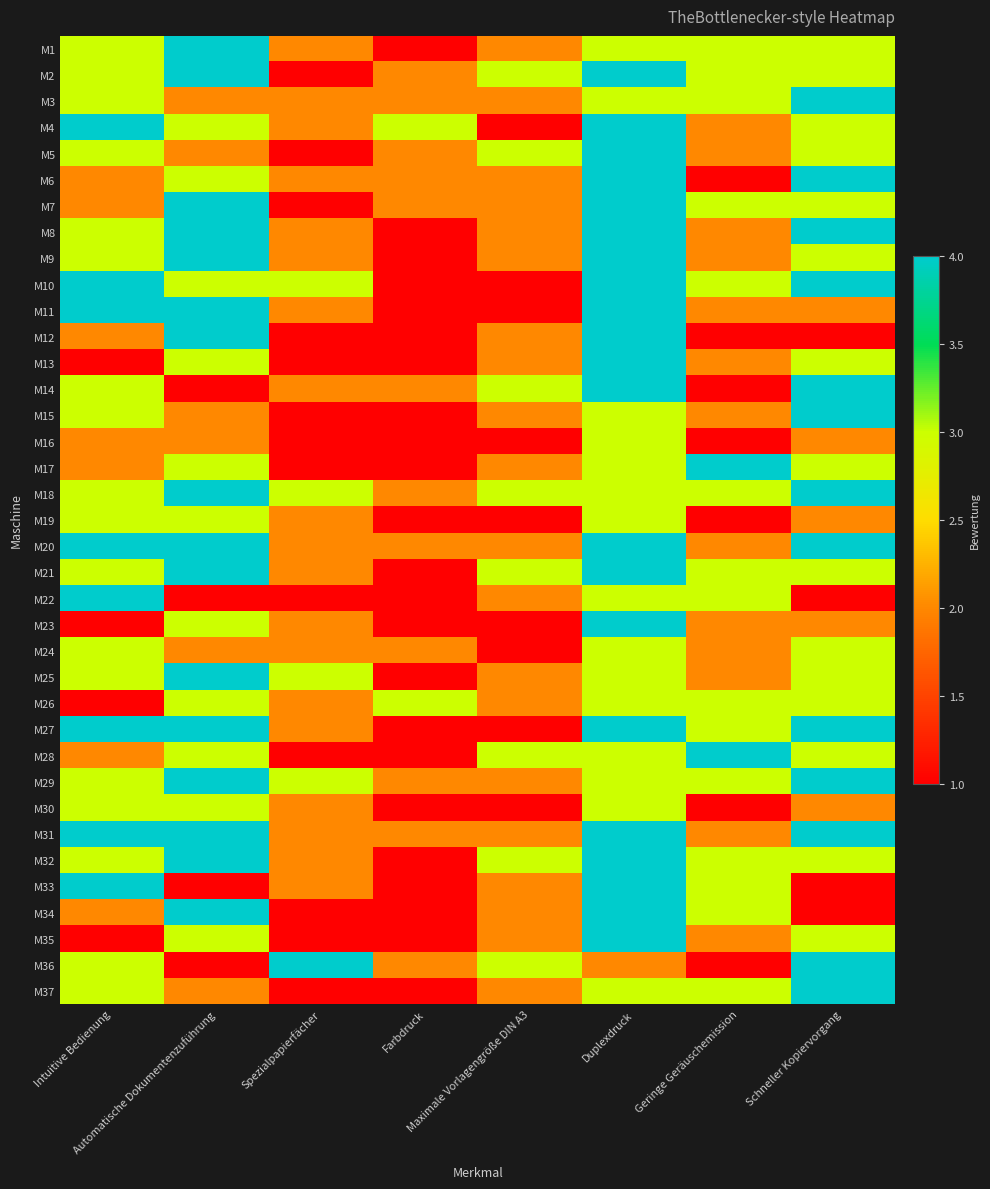

Reading right to left, what are all the values shown in this chart?

M1: Schneller Kopiervorgang=3	Geringe Geräuschemission=3	Duplexdruck=3	Maximale Vorlagengröße DIN A3=2	Farbdruck=1	Spezialpapierfächer=2	Automatische Dokumentenzuführung=4	Intuitive Bedienung=3
M2: Schneller Kopiervorgang=3	Geringe Geräuschemission=3	Duplexdruck=4	Maximale Vorlagengröße DIN A3=3	Farbdruck=2	Spezialpapierfächer=1	Automatische Dokumentenzuführung=4	Intuitive Bedienung=3
M3: Schneller Kopiervorgang=4	Geringe Geräuschemission=3	Duplexdruck=3	Maximale Vorlagengröße DIN A3=2	Farbdruck=2	Spezialpapierfächer=2	Automatische Dokumentenzuführung=2	Intuitive Bedienung=3
M4: Schneller Kopiervorgang=3	Geringe Geräuschemission=2	Duplexdruck=4	Maximale Vorlagengröße DIN A3=1	Farbdruck=3	Spezialpapierfächer=2	Automatische Dokumentenzuführung=3	Intuitive Bedienung=4
M5: Schneller Kopiervorgang=3	Geringe Geräuschemission=2	Duplexdruck=4	Maximale Vorlagengröße DIN A3=3	Farbdruck=2	Spezialpapierfächer=1	Automatische Dokumentenzuführung=2	Intuitive Bedienung=3
M6: Schneller Kopiervorgang=4	Geringe Geräuschemission=1	Duplexdruck=4	Maximale Vorlagengröße DIN A3=2	Farbdruck=2	Spezialpapierfächer=2	Automatische Dokumentenzuführung=3	Intuitive Bedienung=2
M7: Schneller Kopiervorgang=3	Geringe Geräuschemission=3	Duplexdruck=4	Maximale Vorlagengröße DIN A3=2	Farbdruck=2	Spezialpapierfächer=1	Automatische Dokumentenzuführung=4	Intuitive Bedienung=2
M8: Schneller Kopiervorgang=4	Geringe Geräuschemission=2	Duplexdruck=4	Maximale Vorlagengröße DIN A3=2	Farbdruck=1	Spezialpapierfächer=2	Automatische Dokumentenzuführung=4	Intuitive Bedienung=3
M9: Schneller Kopiervorgang=3	Geringe Geräuschemission=2	Duplexdruck=4	Maximale Vorlagengröße DIN A3=2	Farbdruck=1	Spezialpapierfächer=2	Automatische Dokumentenzuführung=4	Intuitive Bedienung=3
M10: Schneller Kopiervorgang=4	Geringe Geräuschemission=3	Duplexdruck=4	Maximale Vorlagengröße DIN A3=1	Farbdruck=1	Spezialpapierfächer=3	Automatische Dokumentenzuführung=3	Intuitive Bedienung=4
M11: Schneller Kopiervorgang=2	Geringe Geräuschemission=2	Duplexdruck=4	Maximale Vorlagengröße DIN A3=1	Farbdruck=1	Spezialpapierfächer=2	Automatische Dokumentenzuführung=4	Intuitive Bedienung=4
M12: Schneller Kopiervorgang=1	Geringe Geräuschemission=1	Duplexdruck=4	Maximale Vorlagengröße DIN A3=2	Farbdruck=1	Spezialpapierfächer=1	Automatische Dokumentenzuführung=4	Intuitive Bedienung=2
M13: Schneller Kopiervorgang=3	Geringe Geräuschemission=2	Duplexdruck=4	Maximale Vorlagengröße DIN A3=2	Farbdruck=1	Spezialpapierfächer=1	Automatische Dokumentenzuführung=3	Intuitive Bedienung=1
M14: Schneller Kopiervorgang=4	Geringe Geräuschemission=1	Duplexdruck=4	Maximale Vorlagengröße DIN A3=3	Farbdruck=2	Spezialpapierfächer=2	Automatische Dokumentenzuführung=1	Intuitive Bedienung=3
M15: Schneller Kopiervorgang=4	Geringe Geräuschemission=2	Duplexdruck=3	Maximale Vorlagengröße DIN A3=2	Farbdruck=1	Spezialpapierfächer=1	Automatische Dokumentenzuführung=2	Intuitive Bedienung=3
M16: Schneller Kopiervorgang=2	Geringe Geräuschemission=1	Duplexdruck=3	Maximale Vorlagengröße DIN A3=1	Farbdruck=1	Spezialpapierfächer=1	Automatische Dokumentenzuführung=2	Intuitive Bedienung=2
M17: Schneller Kopiervorgang=3	Geringe Geräuschemission=4	Duplexdruck=3	Maximale Vorlagengröße DIN A3=2	Farbdruck=1	Spezialpapierfächer=1	Automatische Dokumentenzuführung=3	Intuitive Bedienung=2
M18: Schneller Kopiervorgang=4	Geringe Geräuschemission=3	Duplexdruck=3	Maximale Vorlagengröße DIN A3=3	Farbdruck=2	Spezialpapierfächer=3	Automatische Dokumentenzuführung=4	Intuitive Bedienung=3
M19: Schneller Kopiervorgang=2	Geringe Geräuschemission=1	Duplexdruck=3	Maximale Vorlagengröße DIN A3=1	Farbdruck=1	Spezialpapierfächer=2	Automatische Dokumentenzuführung=3	Intuitive Bedienung=3
M20: Schneller Kopiervorgang=4	Geringe Geräuschemission=2	Duplexdruck=4	Maximale Vorlagengröße DIN A3=2	Farbdruck=2	Spezialpapierfächer=2	Automatische Dokumentenzuführung=4	Intuitive Bedienung=4
M21: Schneller Kopiervorgang=3	Geringe Geräuschemission=3	Duplexdruck=4	Maximale Vorlagengröße DIN A3=3	Farbdruck=1	Spezialpapierfächer=2	Automatische Dokumentenzuführung=4	Intuitive Bedienung=3
M22: Schneller Kopiervorgang=1	Geringe Geräuschemission=3	Duplexdruck=3	Maximale Vorlagengröße DIN A3=2	Farbdruck=1	Spezialpapierfächer=1	Automatische Dokumentenzuführung=1	Intuitive Bedienung=4
M23: Schneller Kopiervorgang=2	Geringe Geräuschemission=2	Duplexdruck=4	Maximale Vorlagengröße DIN A3=1	Farbdruck=1	Spezialpapierfächer=2	Automatische Dokumentenzuführung=3	Intuitive Bedienung=1
M24: Schneller Kopiervorgang=3	Geringe Geräuschemission=2	Duplexdruck=3	Maximale Vorlagengröße DIN A3=1	Farbdruck=2	Spezialpapierfächer=2	Automatische Dokumentenzuführung=2	Intuitive Bedienung=3
M25: Schneller Kopiervorgang=3	Geringe Geräuschemission=2	Duplexdruck=3	Maximale Vorlagengröße DIN A3=2	Farbdruck=1	Spezialpapierfächer=3	Automatische Dokumentenzuführung=4	Intuitive Bedienung=3
M26: Schneller Kopiervorgang=3	Geringe Geräuschemission=3	Duplexdruck=3	Maximale Vorlagengröße DIN A3=2	Farbdruck=3	Spezialpapierfächer=2	Automatische Dokumentenzuführung=3	Intuitive Bedienung=1
M27: Schneller Kopiervorgang=4	Geringe Geräuschemission=3	Duplexdruck=4	Maximale Vorlagengröße DIN A3=1	Farbdruck=1	Spezialpapierfächer=2	Automatische Dokumentenzuführung=4	Intuitive Bedienung=4
M28: Schneller Kopiervorgang=3	Geringe Geräuschemission=4	Duplexdruck=3	Maximale Vorlagengröße DIN A3=3	Farbdruck=1	Spezialpapierfächer=1	Automatische Dokumentenzuführung=3	Intuitive Bedienung=2
M29: Schneller Kopiervorgang=4	Geringe Geräuschemission=3	Duplexdruck=3	Maximale Vorlagengröße DIN A3=2	Farbdruck=2	Spezialpapierfächer=3	Automatische Dokumentenzuführung=4	Intuitive Bedienung=3
M30: Schneller Kopiervorgang=2	Geringe Geräuschemission=1	Duplexdruck=3	Maximale Vorlagengröße DIN A3=1	Farbdruck=1	Spezialpapierfächer=2	Automatische Dokumentenzuführung=3	Intuitive Bedienung=3
M31: Schneller Kopiervorgang=4	Geringe Geräuschemission=2	Duplexdruck=4	Maximale Vorlagengröße DIN A3=2	Farbdruck=2	Spezialpapierfächer=2	Automatische Dokumentenzuführung=4	Intuitive Bedienung=4
M32: Schneller Kopiervorgang=3	Geringe Geräuschemission=3	Duplexdruck=4	Maximale Vorlagengröße DIN A3=3	Farbdruck=1	Spezialpapierfächer=2	Automatische Dokumentenzuführung=4	Intuitive Bedienung=3
M33: Schneller Kopiervorgang=1	Geringe Geräuschemission=3	Duplexdruck=4	Maximale Vorlagengröße DIN A3=2	Farbdruck=1	Spezialpapierfächer=2	Automatische Dokumentenzuführung=1	Intuitive Bedienung=4
M34: Schneller Kopiervorgang=1	Geringe Geräuschemission=3	Duplexdruck=4	Maximale Vorlagengröße DIN A3=2	Farbdruck=1	Spezialpapierfächer=1	Automatische Dokumentenzuführung=4	Intuitive Bedienung=2
M35: Schneller Kopiervorgang=3	Geringe Geräuschemission=2	Duplexdruck=4	Maximale Vorlagengröße DIN A3=2	Farbdruck=1	Spezialpapierfächer=1	Automatische Dokumentenzuführung=3	Intuitive Bedienung=1
M36: Schneller Kopiervorgang=4	Geringe Geräuschemission=1	Duplexdruck=2	Maximale Vorlagengröße DIN A3=3	Farbdruck=2	Spezialpapierfächer=4	Automatische Dokumentenzuführung=1	Intuitive Bedienung=3
M37: Schneller Kopiervorgang=4	Geringe Geräuschemission=3	Duplexdruck=3	Maximale Vorlagengröße DIN A3=2	Farbdruck=1	Spezialpapierfächer=1	Automatische Dokumentenzuführung=2	Intuitive Bedienung=3